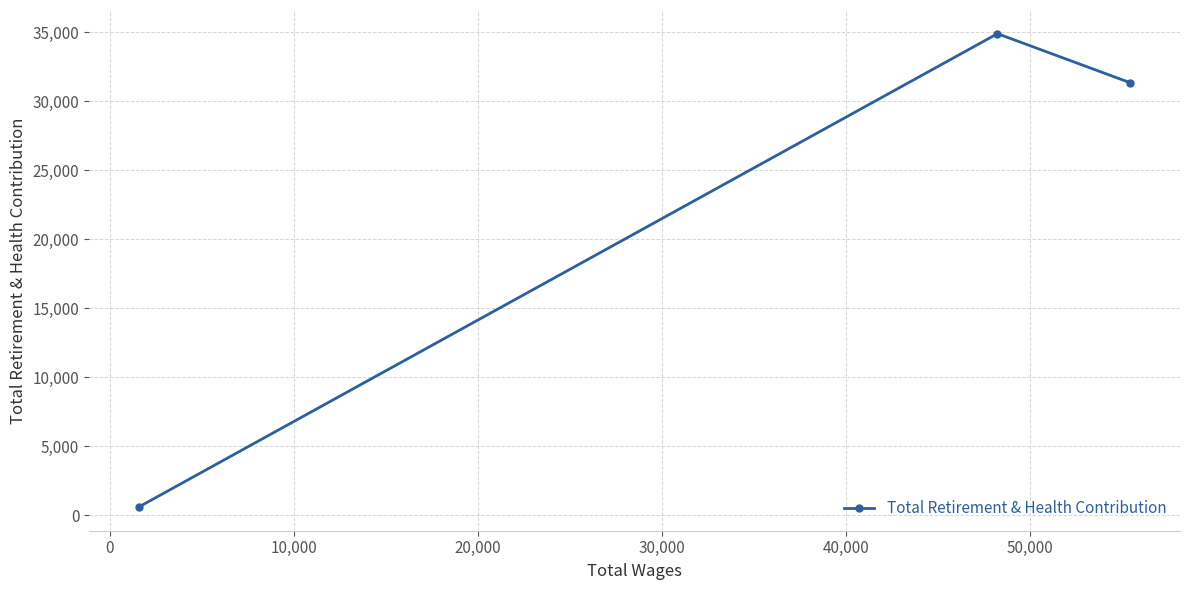

What is the maximum value shown in the chart?

34889